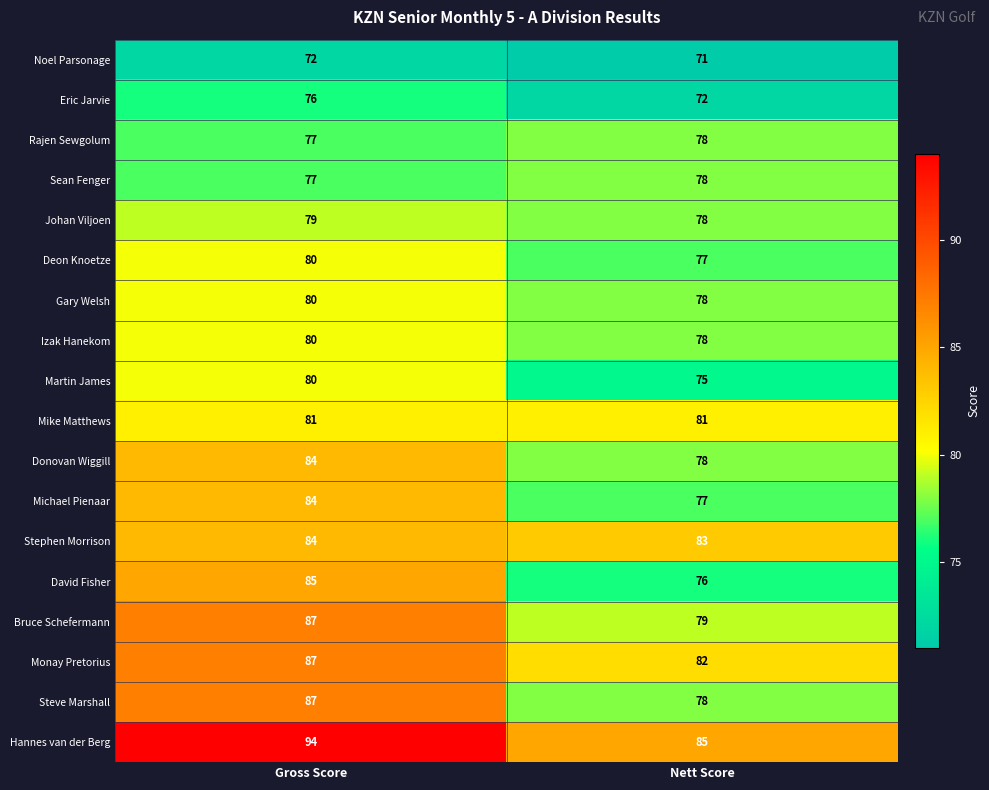

What is the smallest value displayed?

71